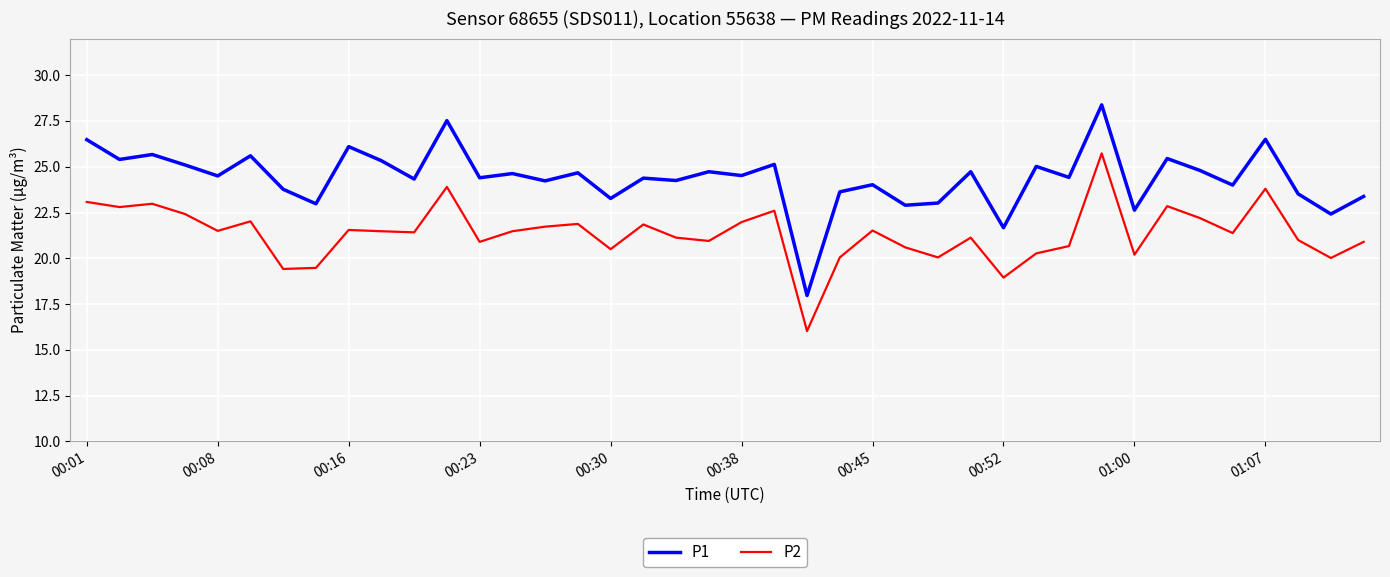

List the series in order of their peak value, lowest first.

P2, P1